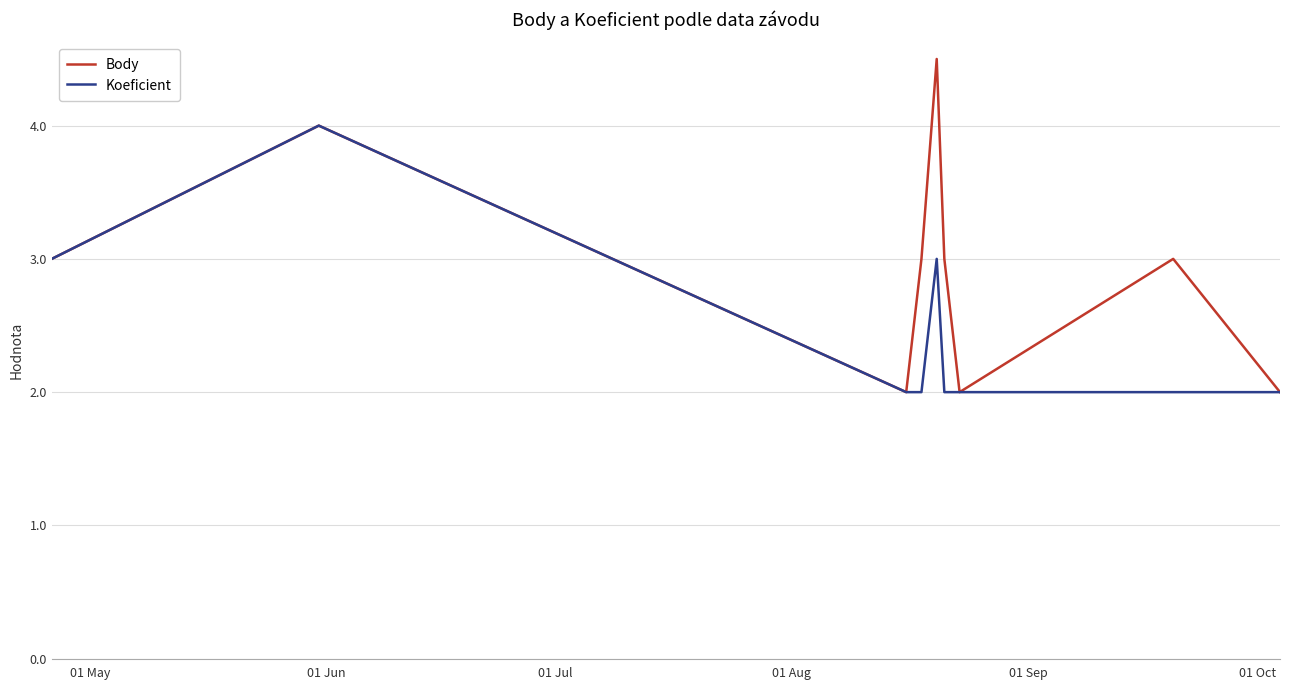

Which series has the largest total across all categories?

Body